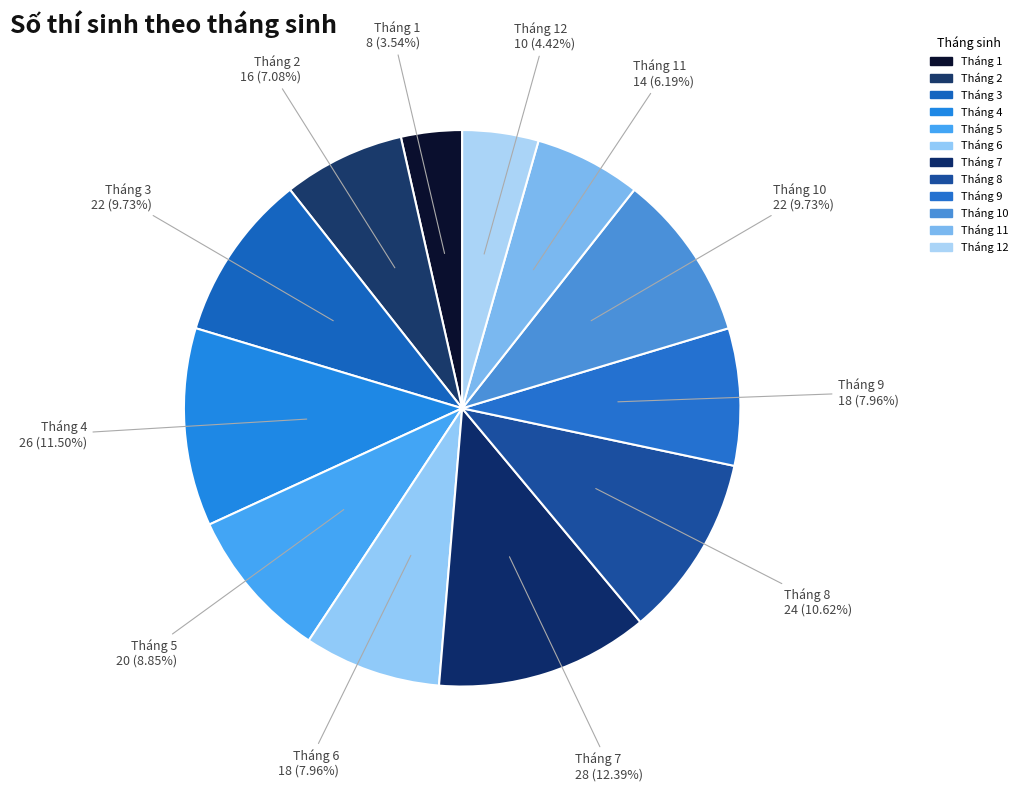

Rank the categories by value from highest to lowest.

Tháng 7, Tháng 4, Tháng 8, Tháng 3, Tháng 10, Tháng 5, Tháng 6, Tháng 9, Tháng 2, Tháng 11, Tháng 12, Tháng 1